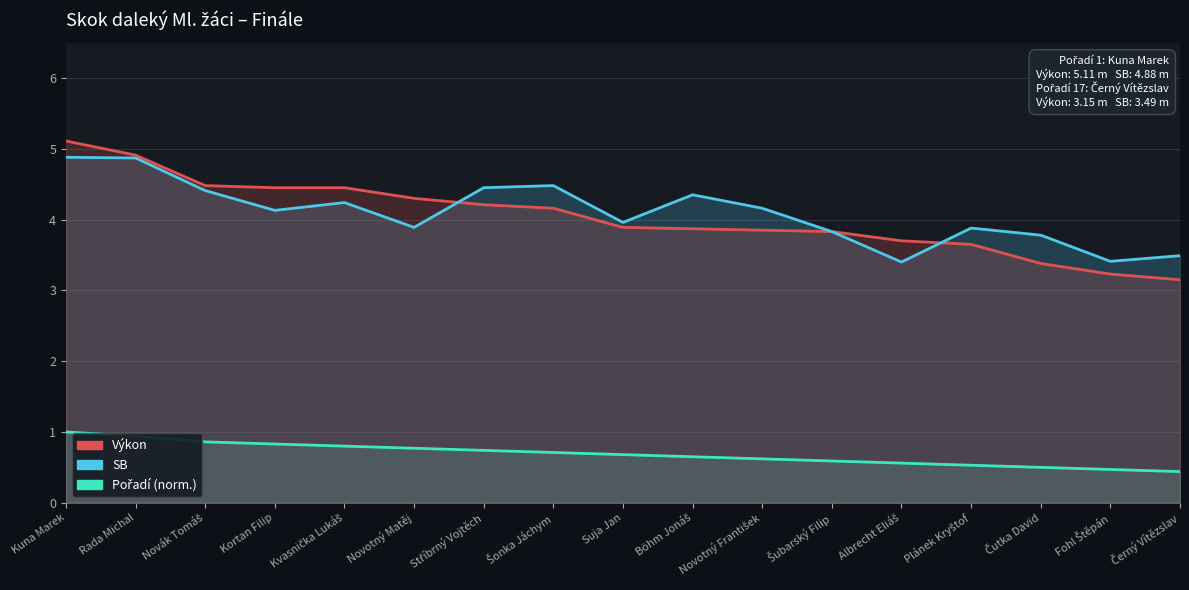

Where is the first local maximum for SB?

Kvasnička Lukáš